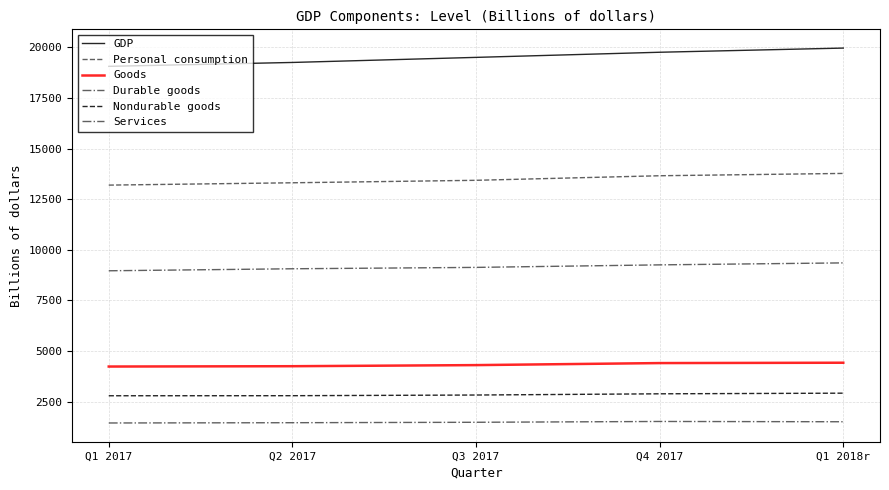

What is the difference between the maximum and minimum values in the Durable goods series?

74.6